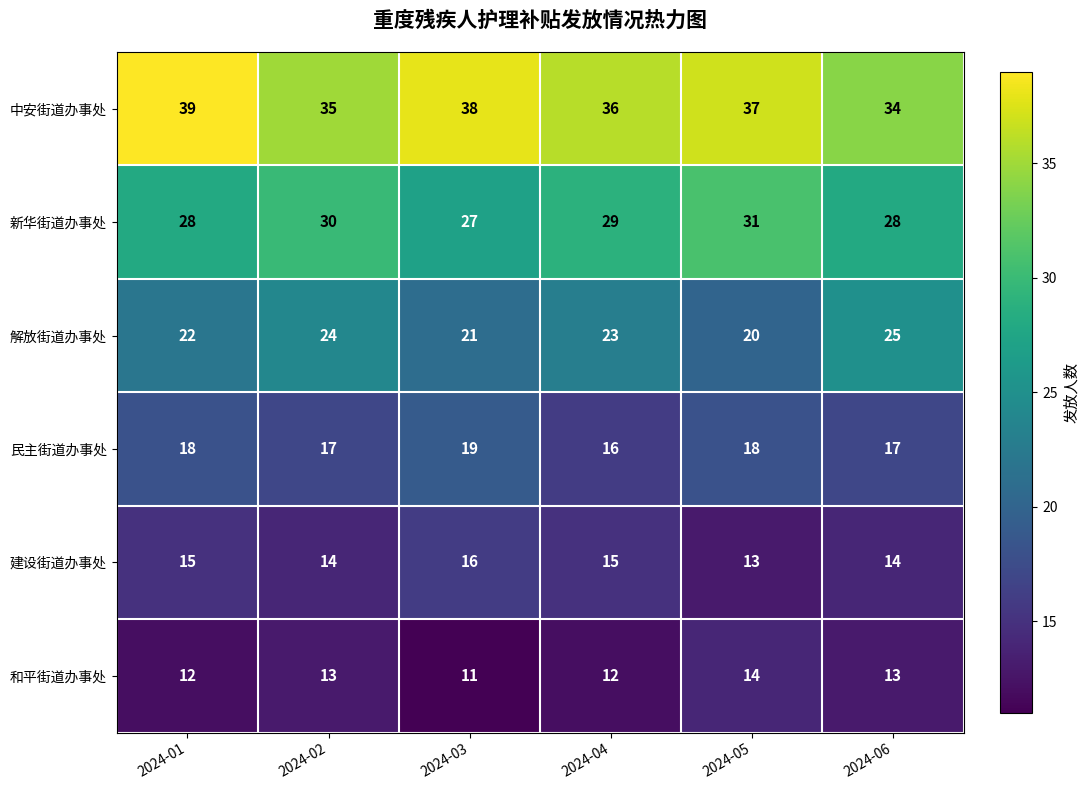

At how many categories does at least one series exceed 25?

6